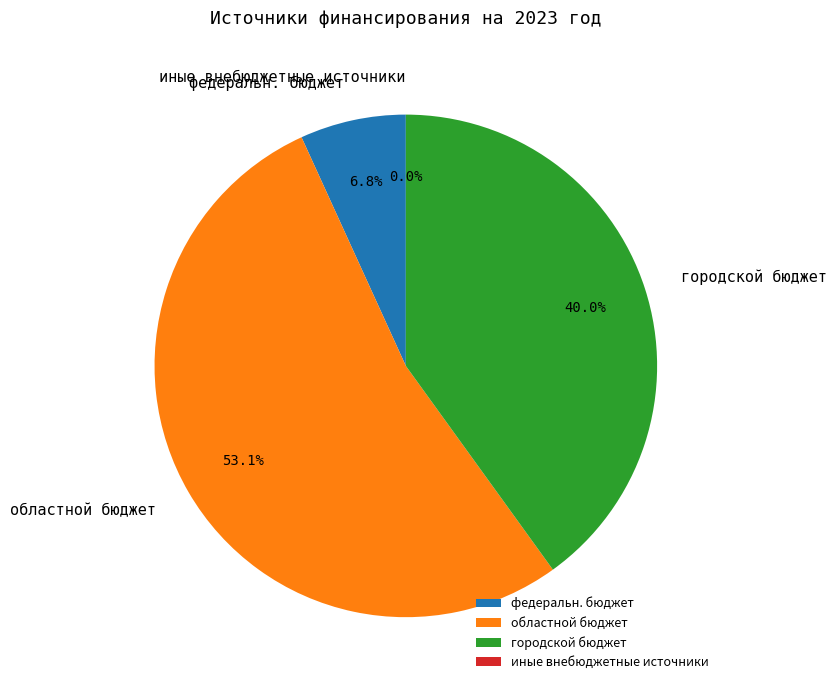

What is the majority slice?

областной бюджет